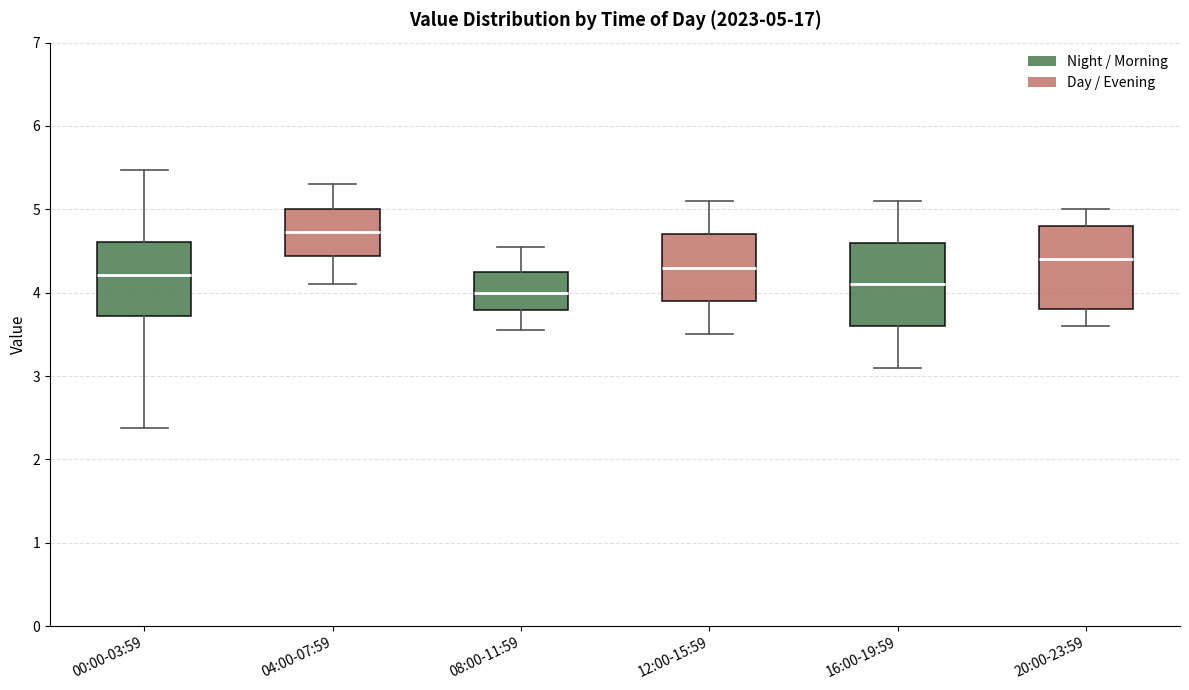

Which box has the highest median line?

04:00-07:59